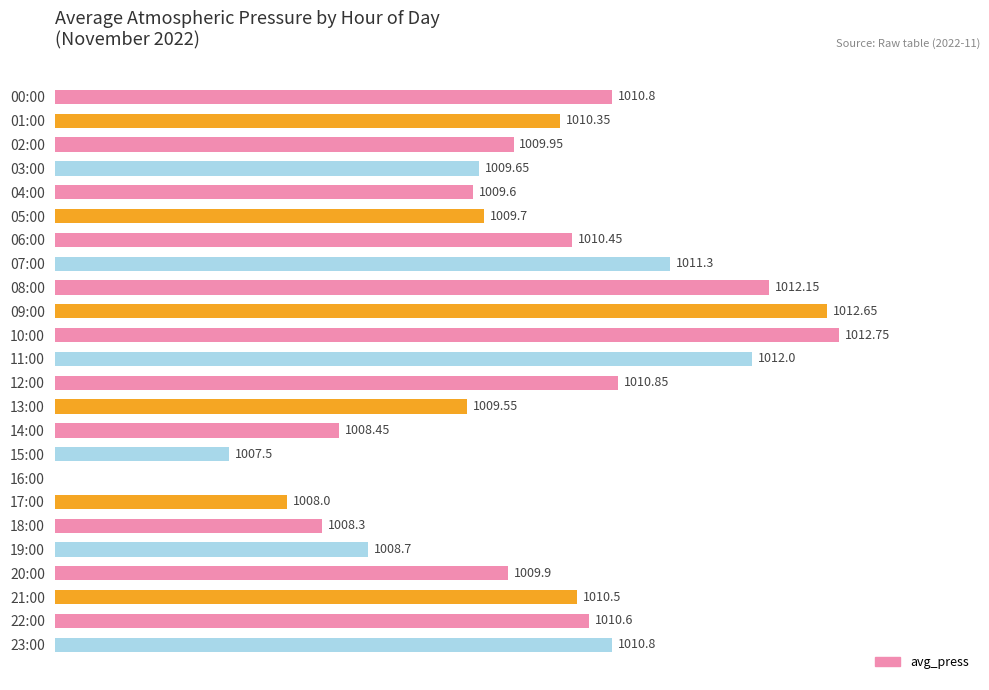

Are the bars horizontal?

Yes